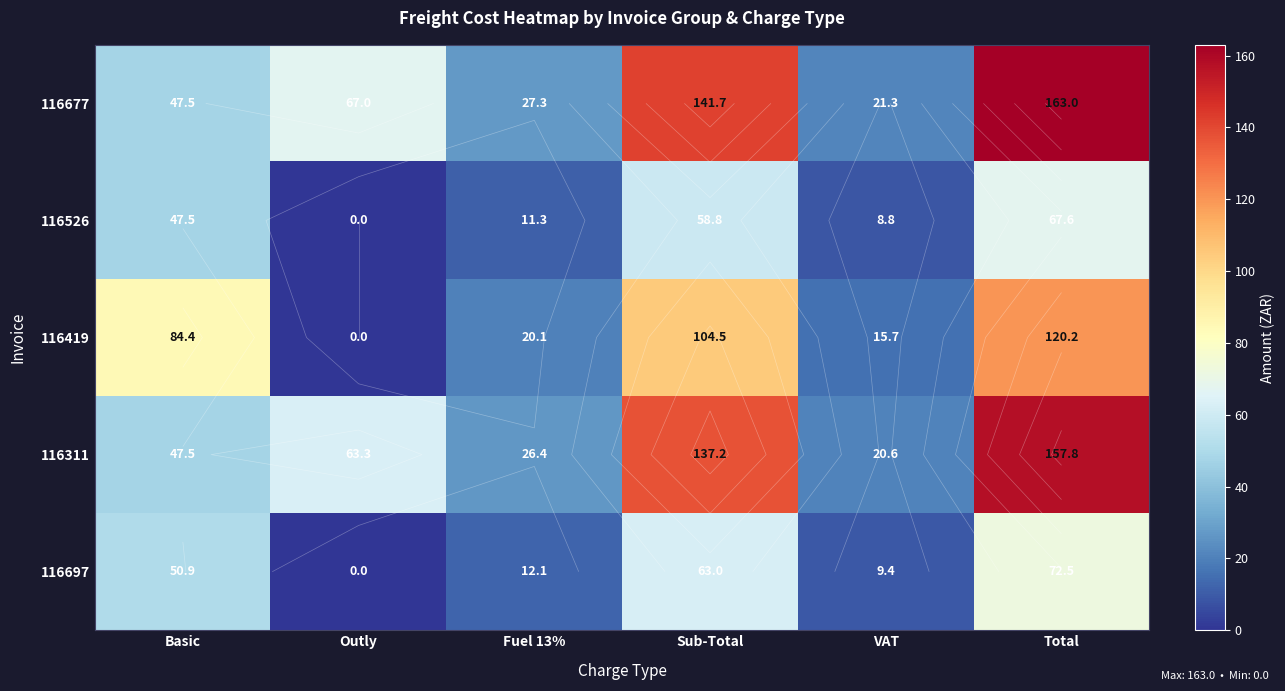

Which category has the highest value across all series?

Total